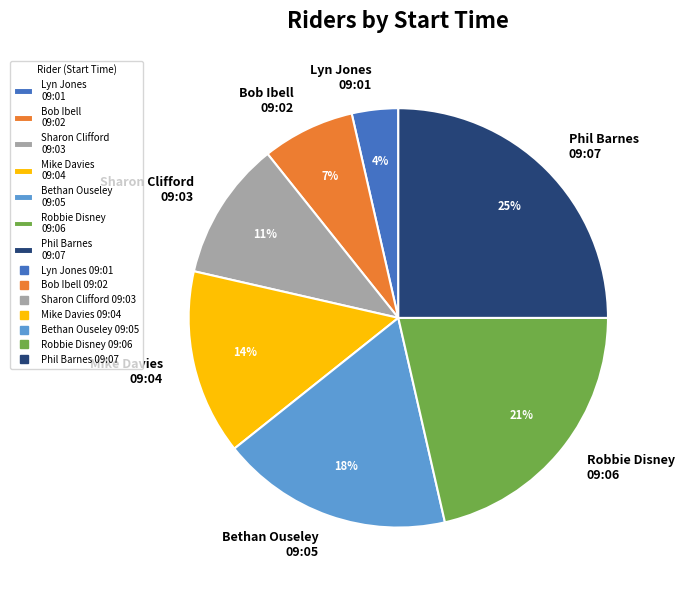

Is the sum of Robbie Disney 09:06 and Bethan Ouseley 09:05 greater than half?

No